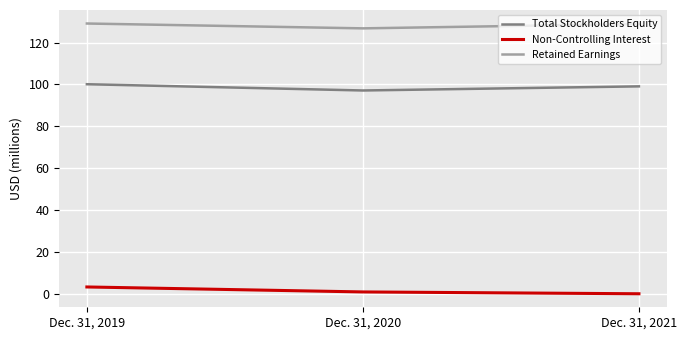

What are all the series names shown in the legend?

Total Stockholders Equity, Non-Controlling Interest, Retained Earnings